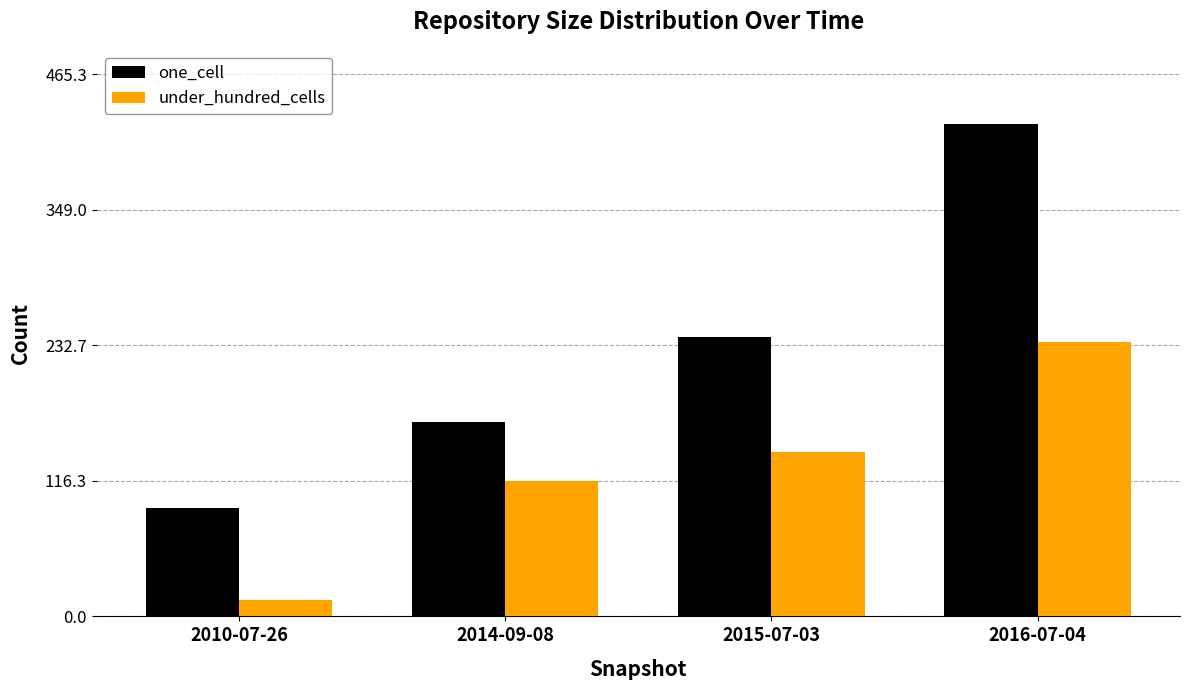

What is the spread (max minus min) of values at 2016-07-04?

187